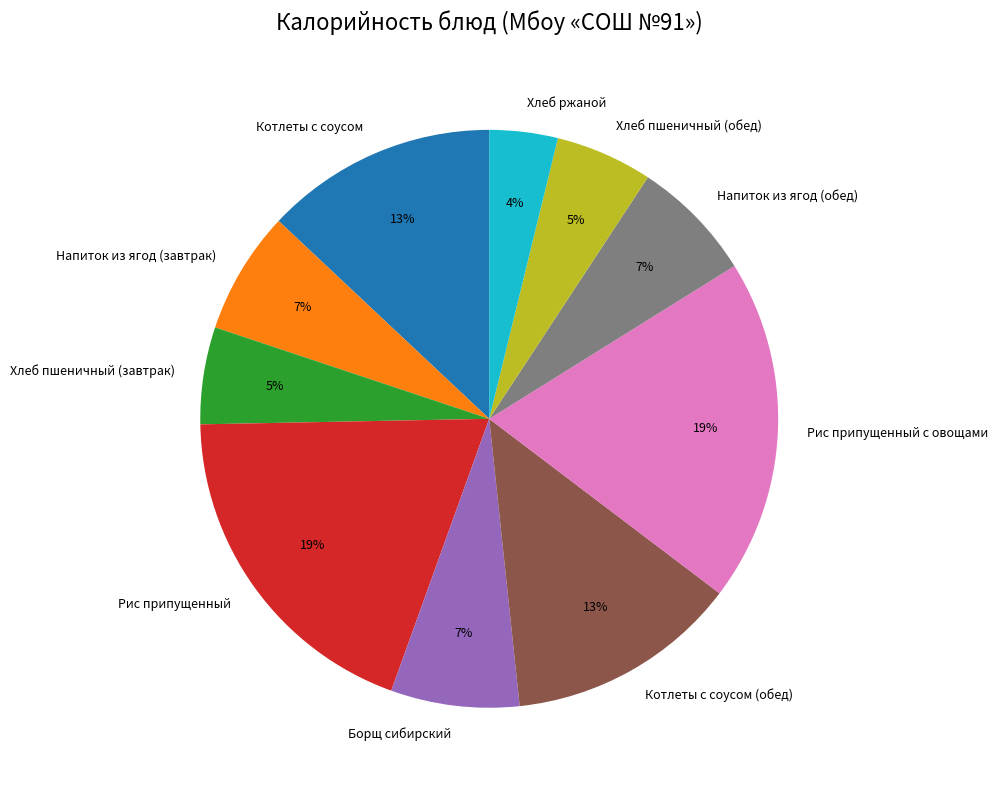

How many slices are in this pie chart?

10